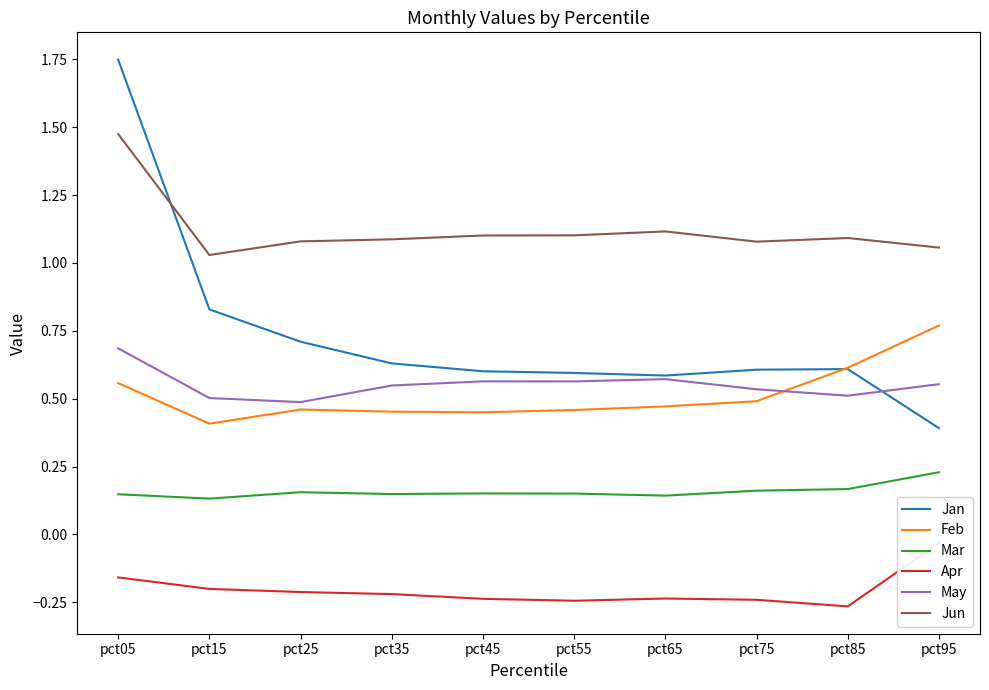

True or false: Jun and Feb intersect in this chart.

False